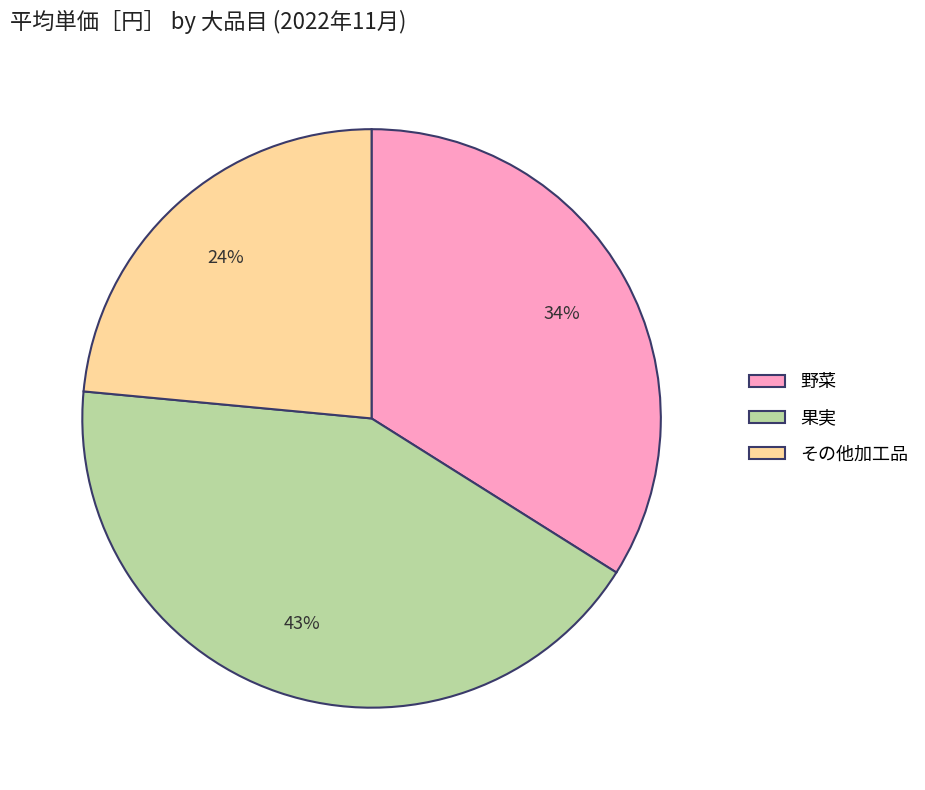

Combined, do 果実 and その他加工品 account for over 50%?

Yes